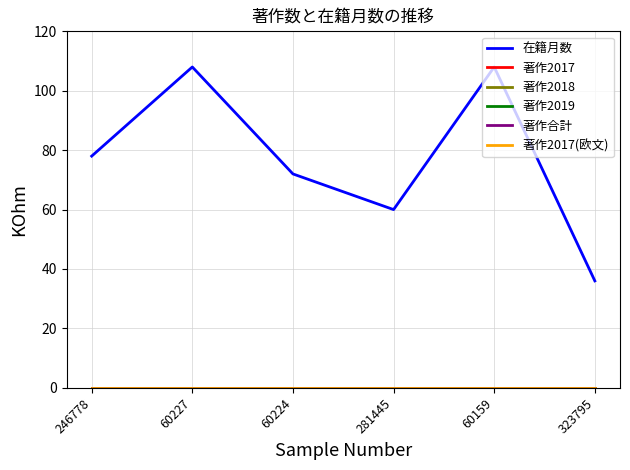

List the labels in order of 著作2017(欧文) value, smallest first.

246778, 60227, 60224, 281445, 60159, 323795